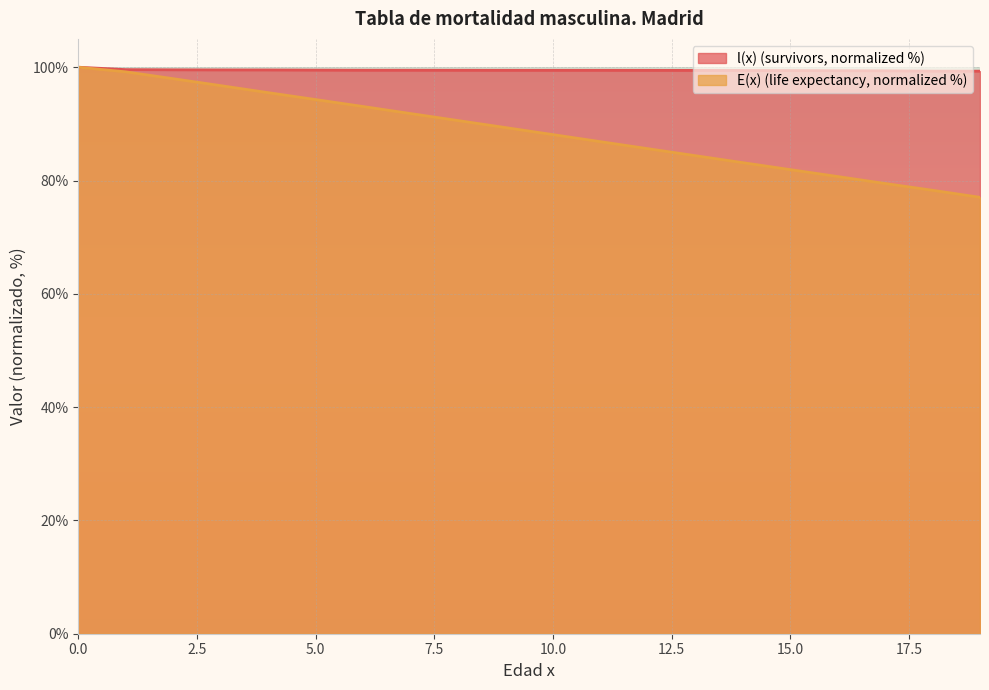

What is the sum of the l(x) values at 0 and 8?

199.5